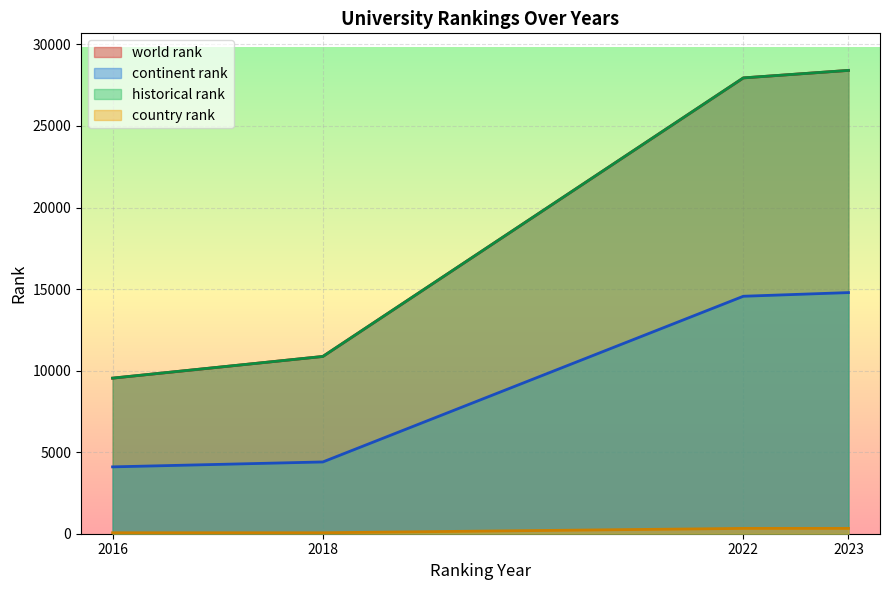

Which label corresponds to the smallest value in the chart?

2016